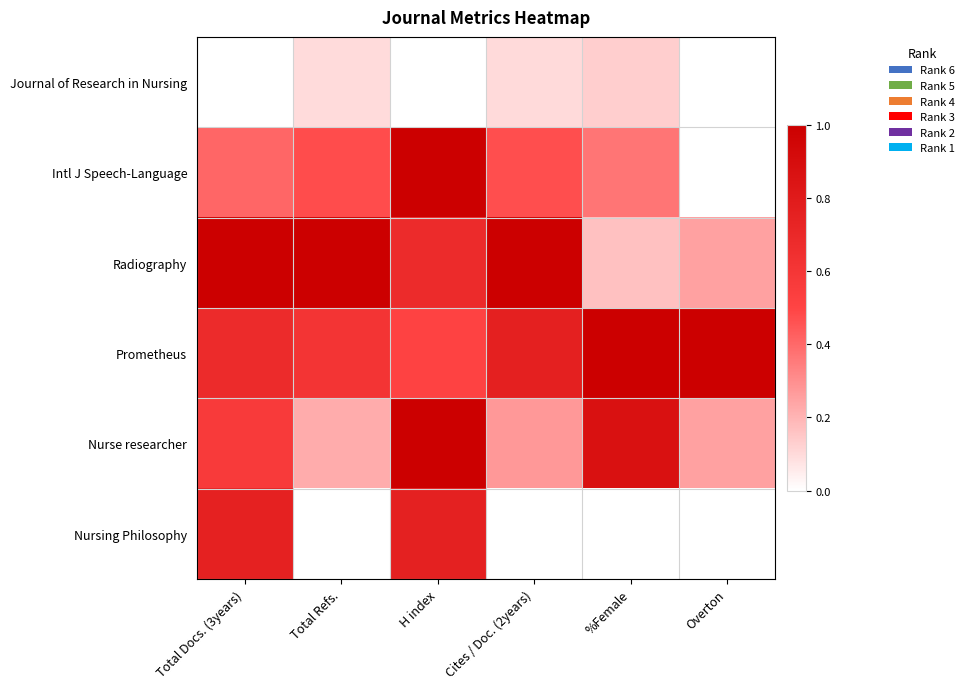

Rank the series by their maximum value, from lowest to highest.

Journal of Research in Nursing, Nursing Philosophy, Intl J Speech-Language, Radiography, Prometheus, Nurse researcher